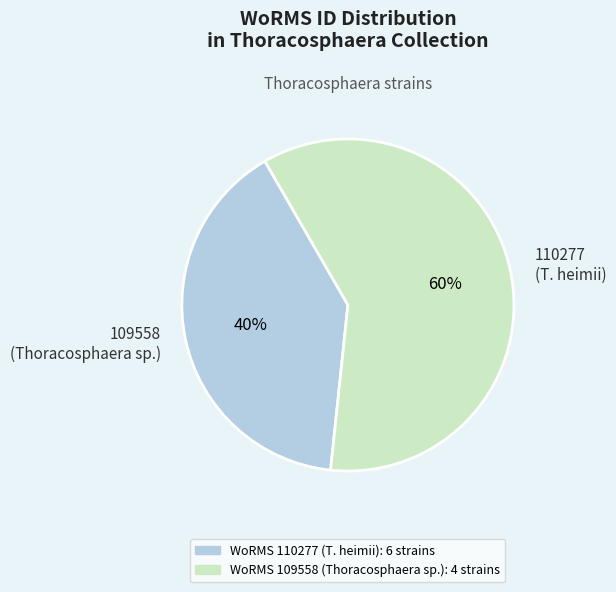

How many slices are in this pie chart?

2